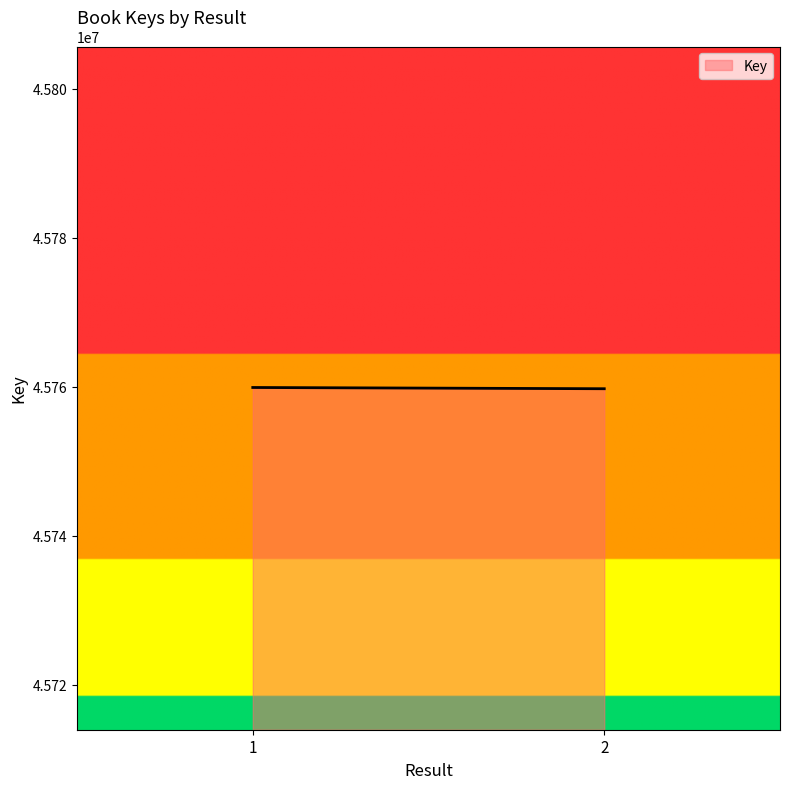

The value at 2 is 18590730. True or false?

False